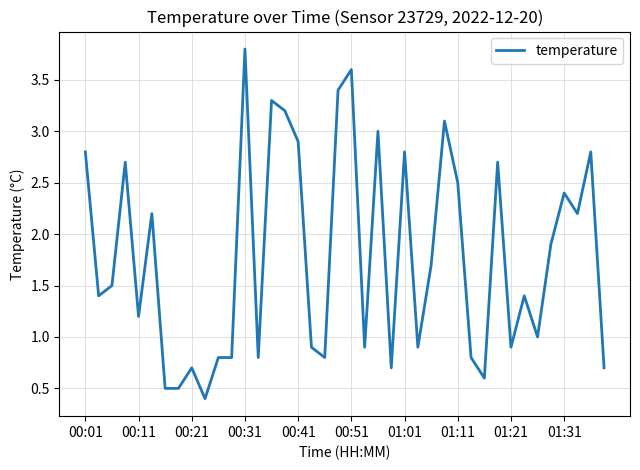

True or false: there are more than 0 points higher than both neighbors.

True